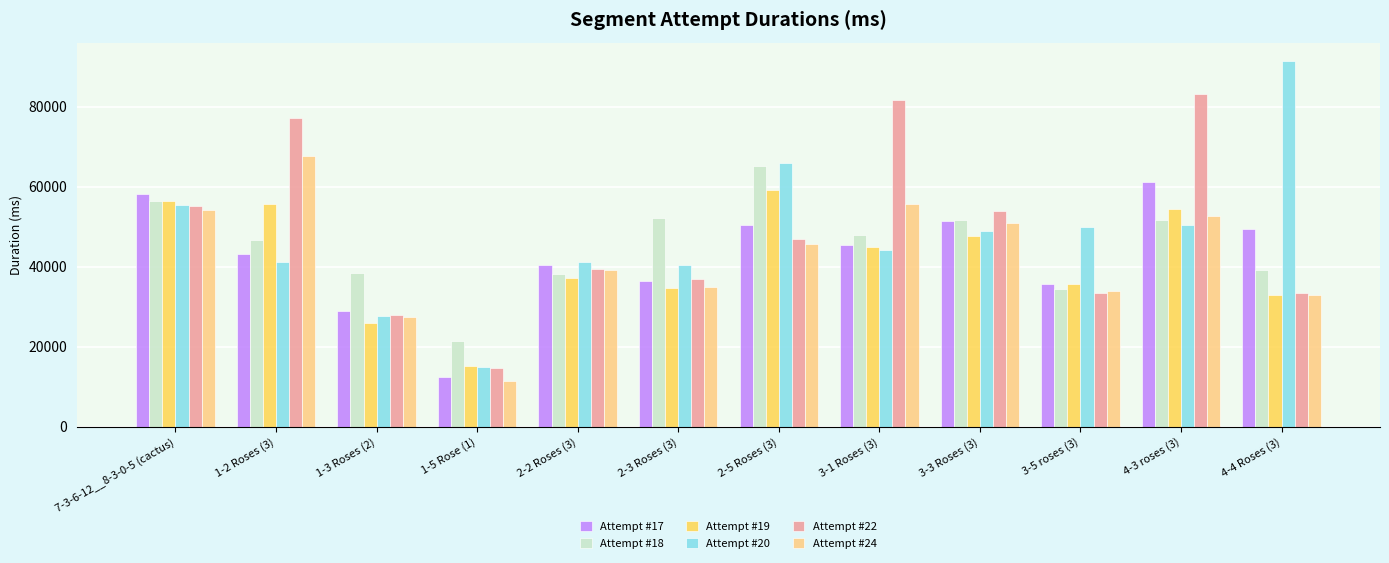

The Attempt #17 series shows 36312 at 2-3 Roses (3). True or false?

True